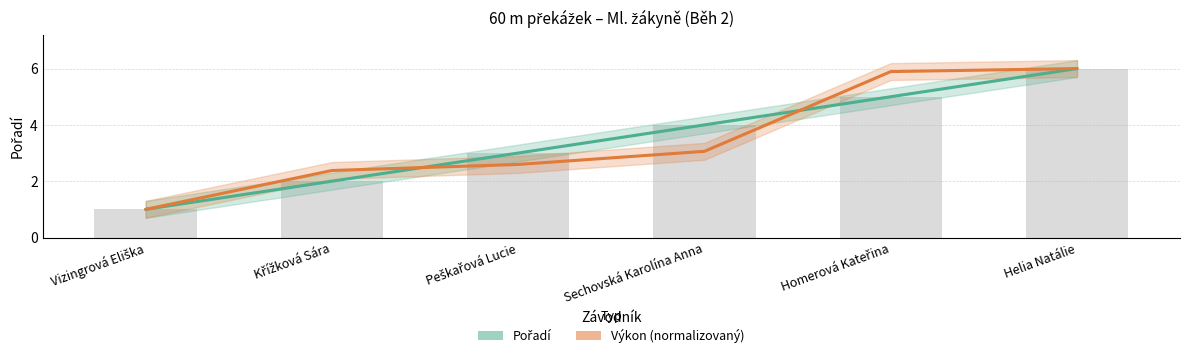

What is the approximate value of Výkon at Sechovská Karolína Anna?

3.1